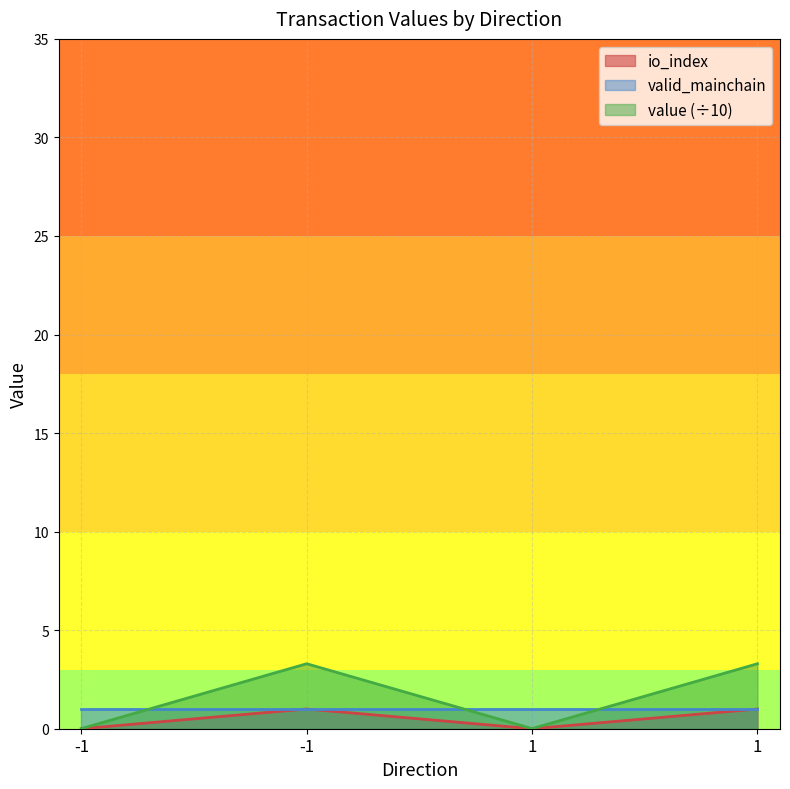

True or false: io_index and value cross at least once.

False